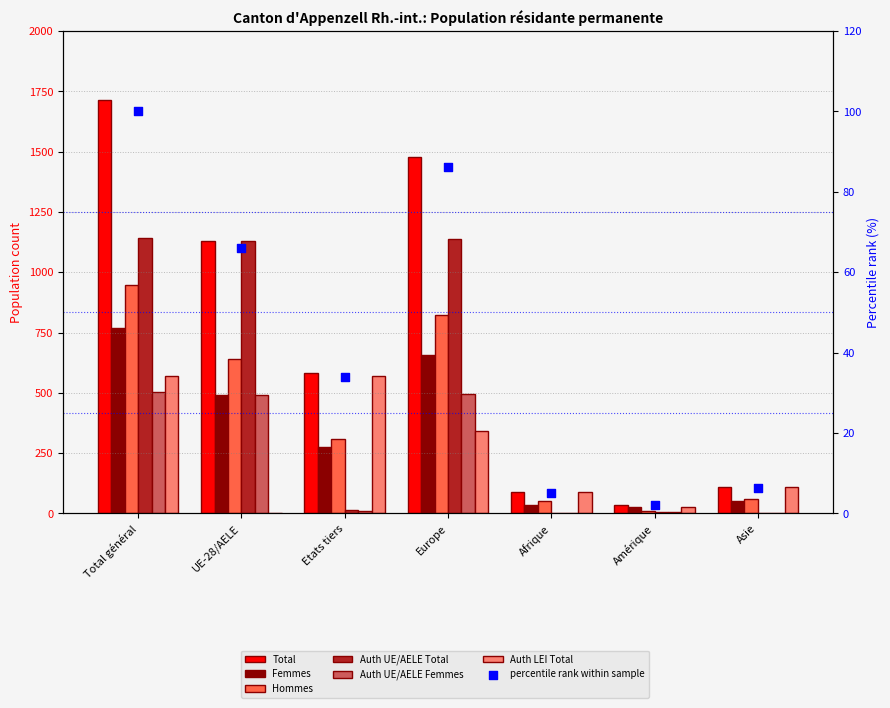

Is the value of Auth UE/AELE Total at Total général greater than the value of Auth UE/AELE Femmes at Afrique?

Yes